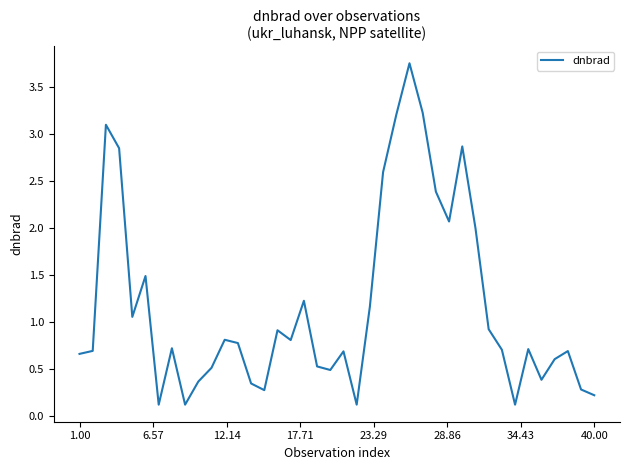

What is the difference between the maximum and minimum values?

3.6